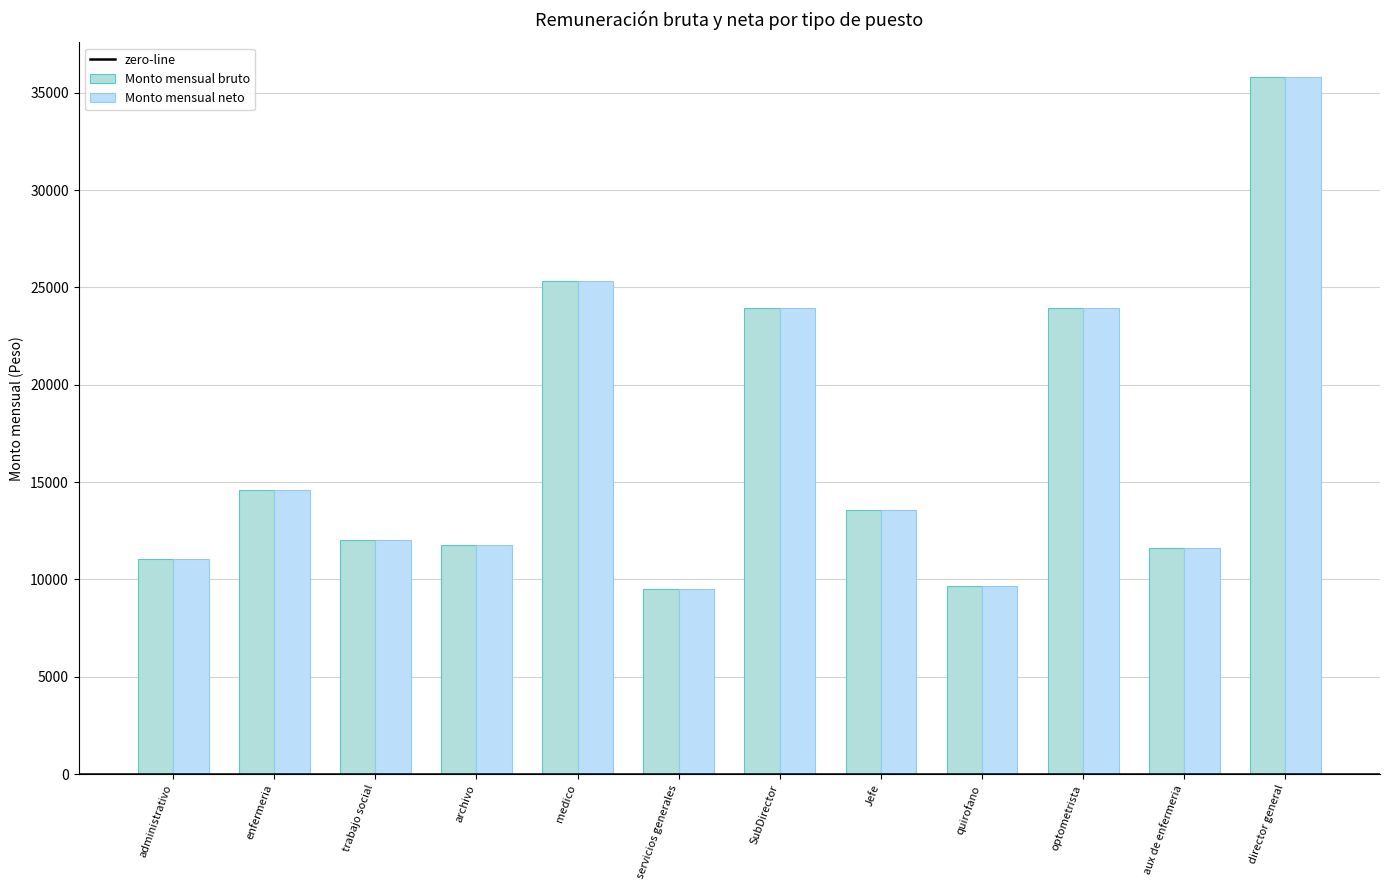

At how many categories does at least one series exceed 27425?

1